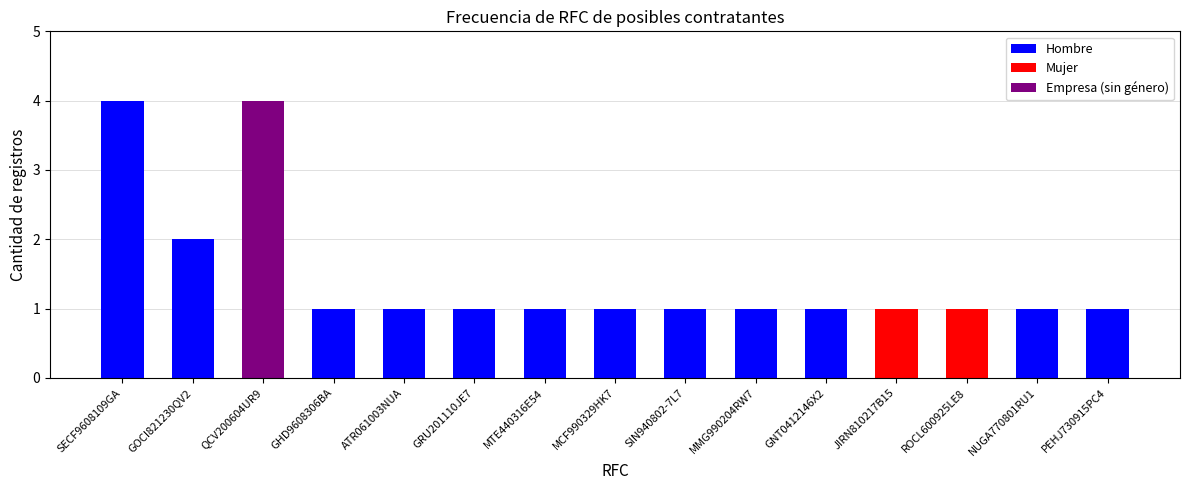

Reading left to right, list all the values displayed in this chart.

Hombre: 4	2	0	1	1	1	1	1	1	1	1	0	0	1	1
Mujer: 0	0	0	0	0	0	0	0	0	0	0	1	1	0	0
Empresa (sin género): 0	0	4	0	0	0	0	0	0	0	0	0	0	0	0